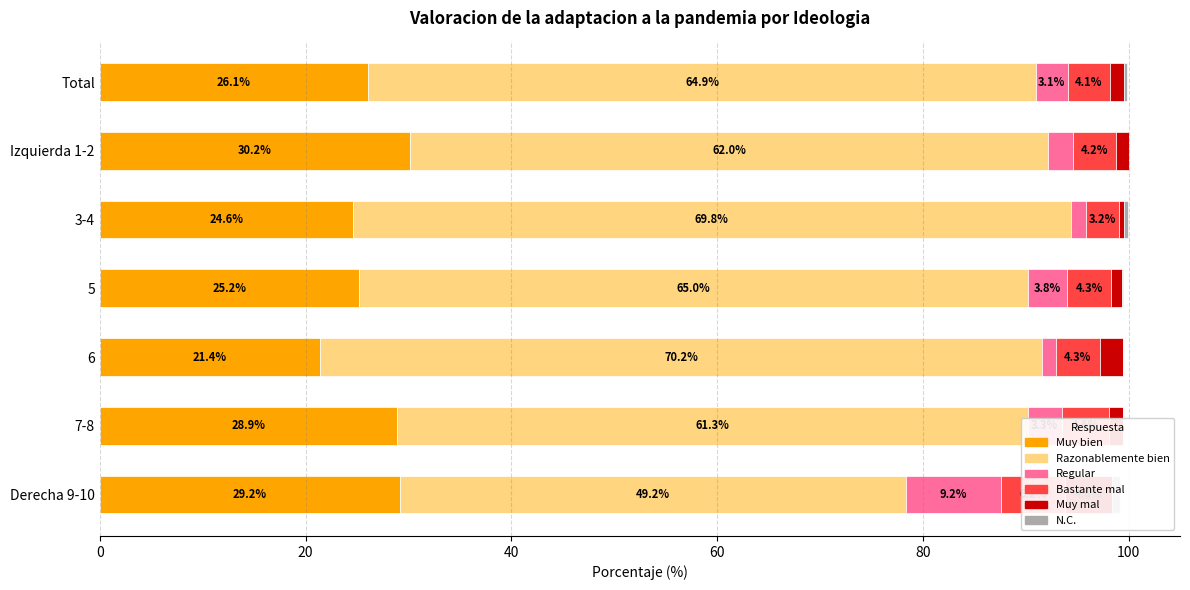

Is the value of Regular at Izquierda 1-2 greater than the value of Bastante mal at 7-8?

No